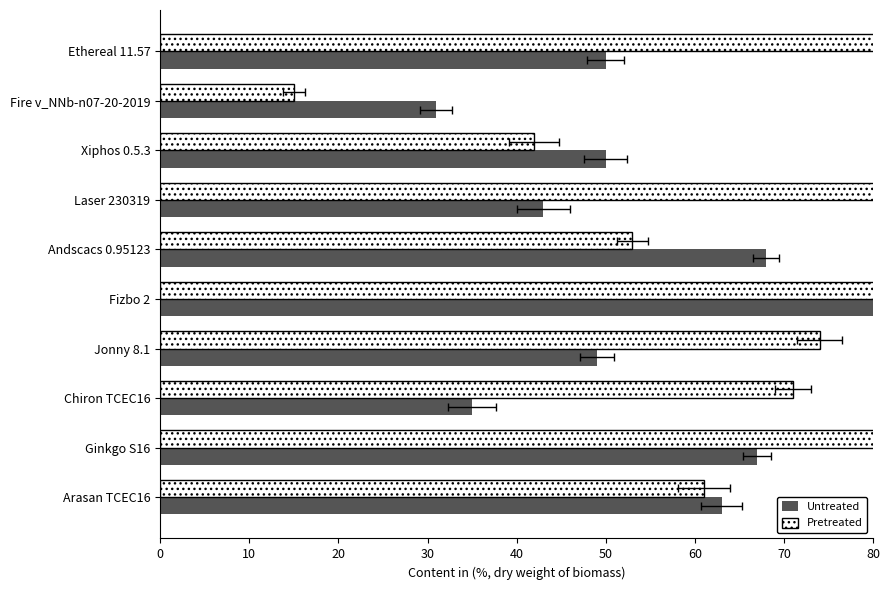

What is the highest value of the Pretreated series?

117